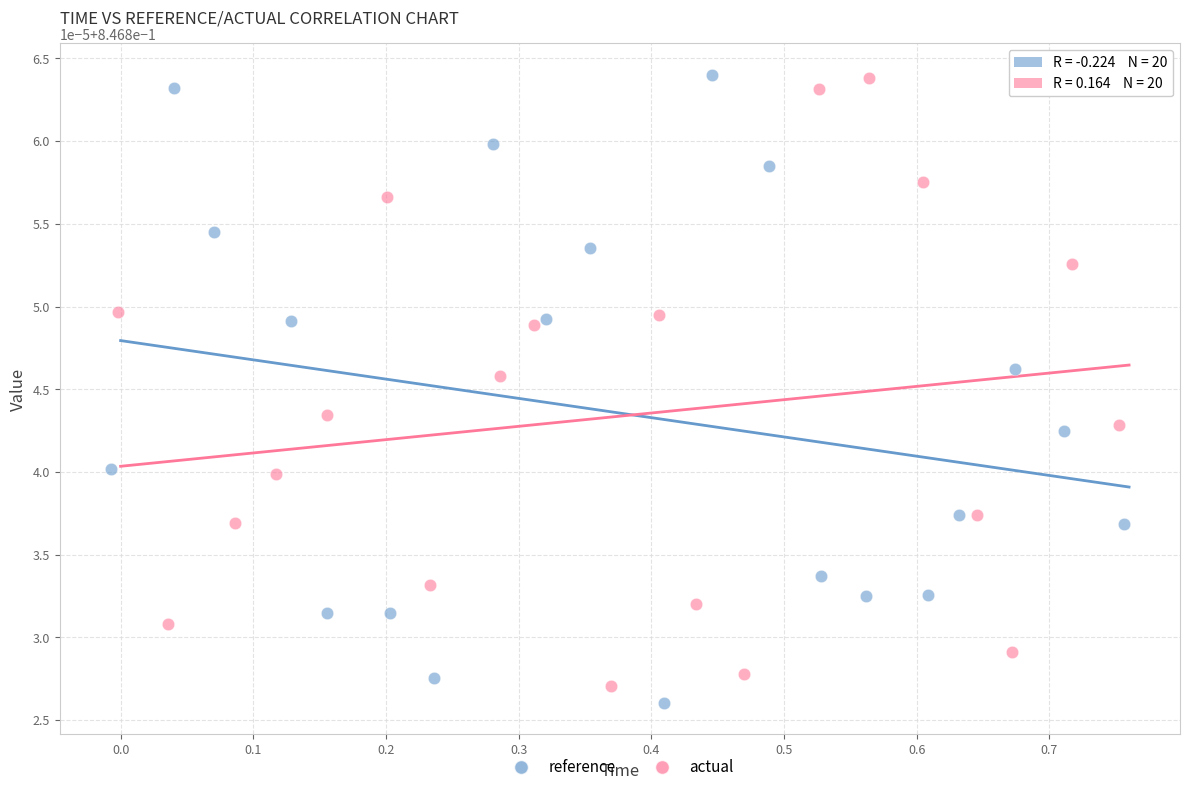

What are all the series names shown in the legend?

reference, actual